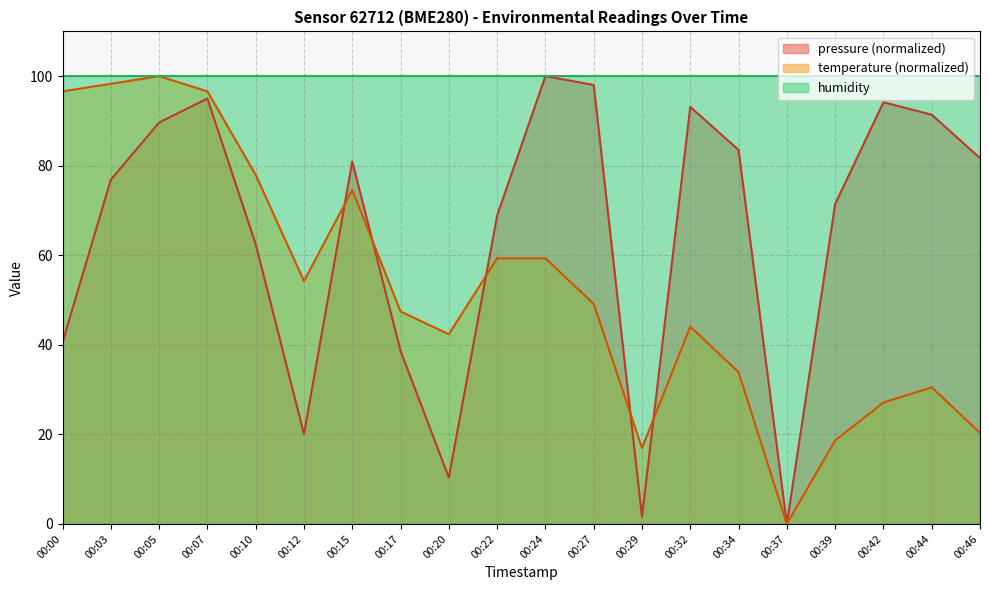

At how many categories does at least one series exceed 96?

20